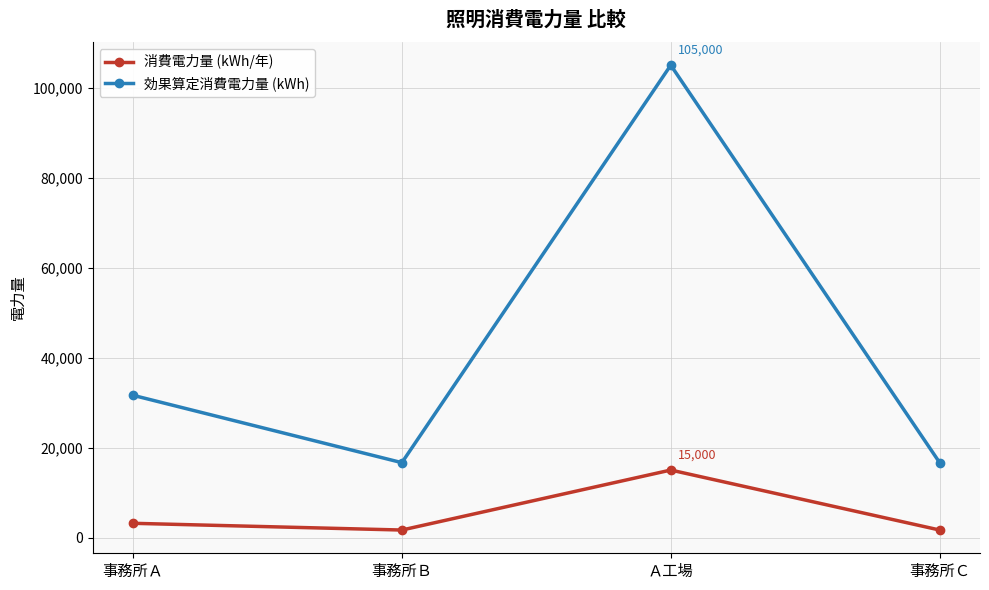

The 消費電力量 (kWh/年) series shows 1664.0 at 事務所Ｂ. True or false?

True